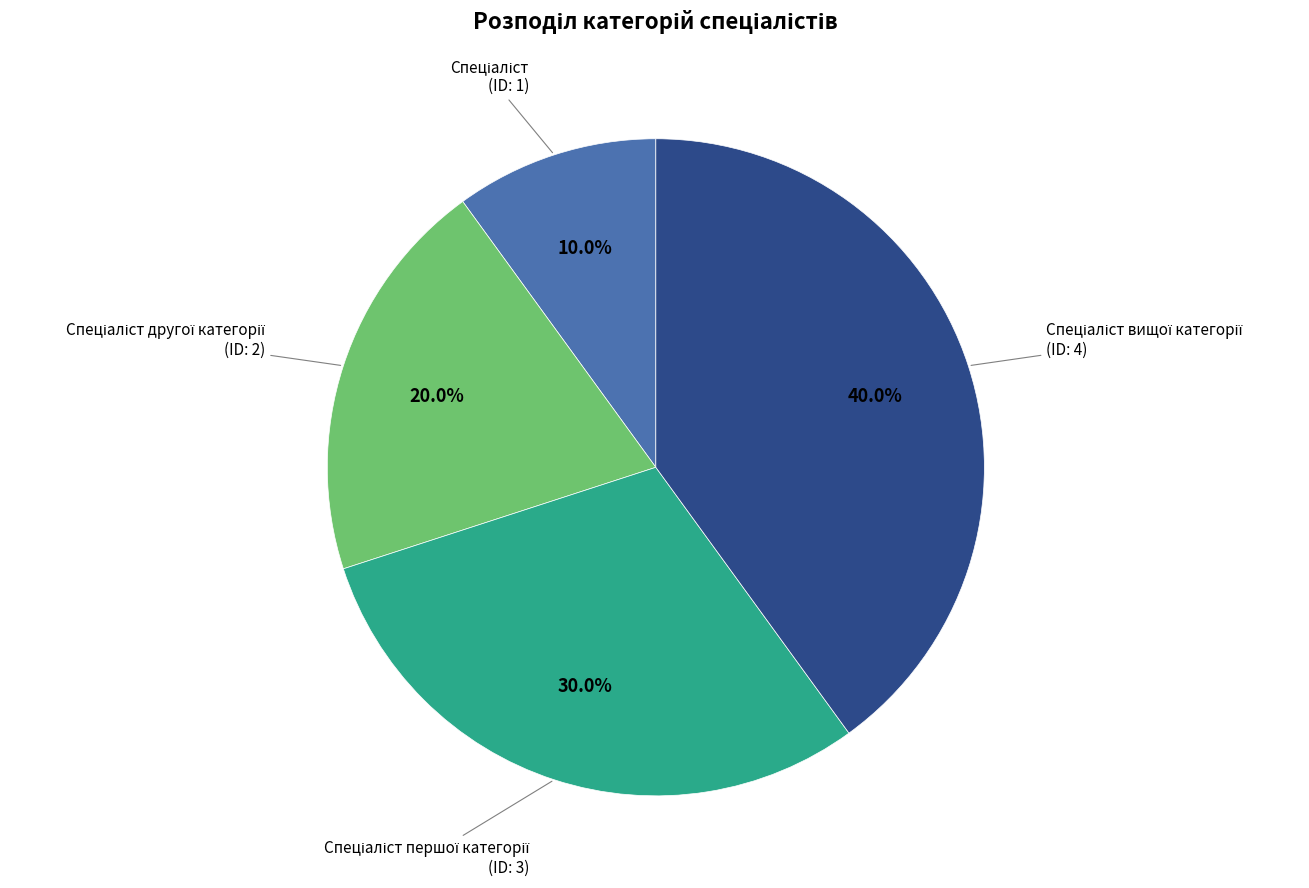

Is there any slice that represents more than half of the pie?

No